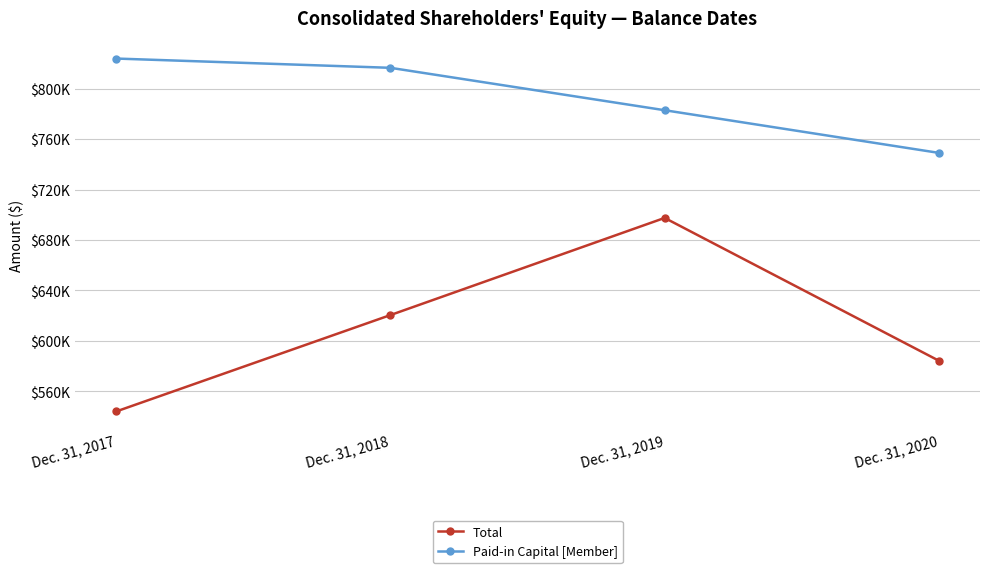

Which category has the highest value across all series?

Dec. 31, 2017